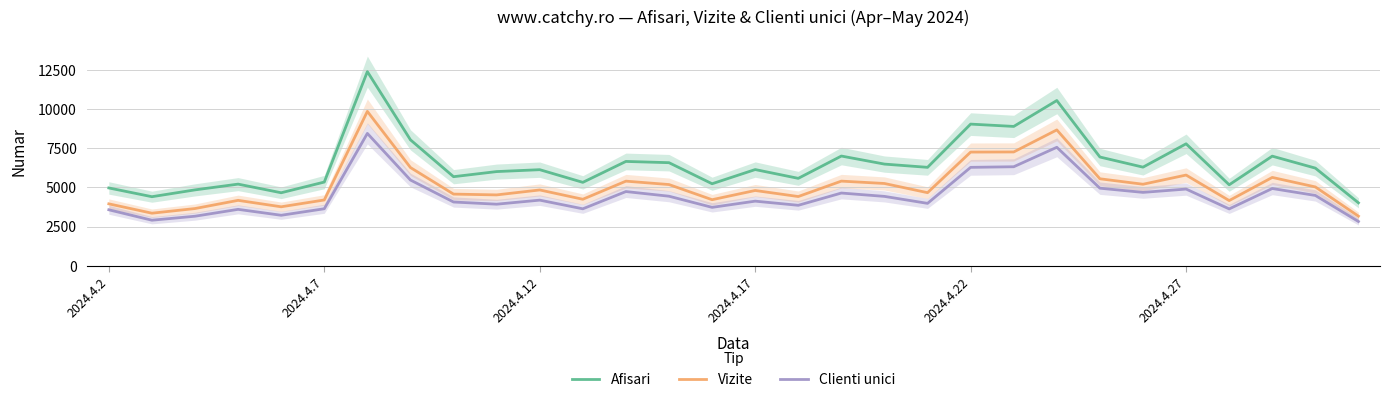

What is the highest value of the Clienti unici series?

8447